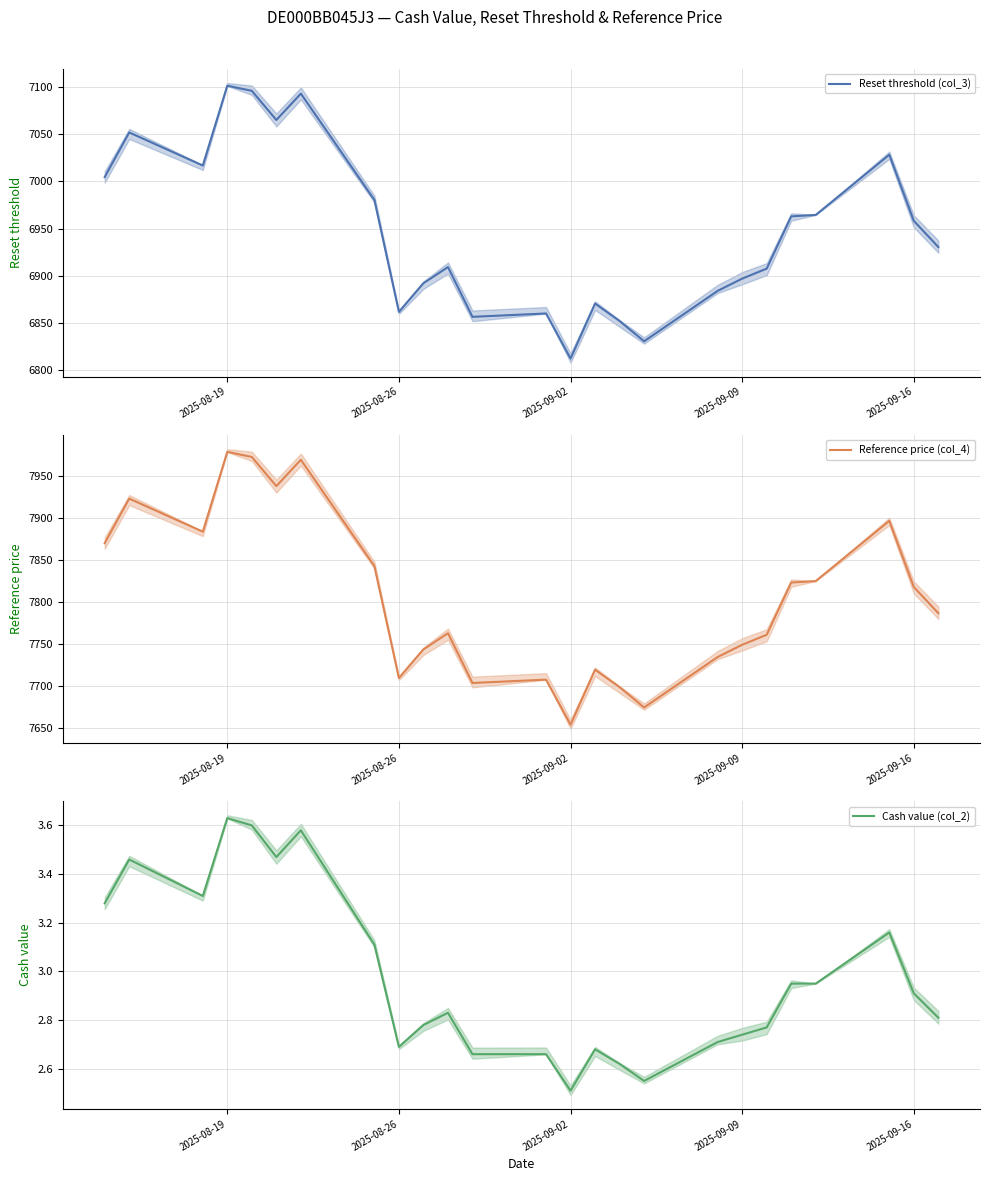

What is the minimum value for Reset threshold (col_3)?

6812.3